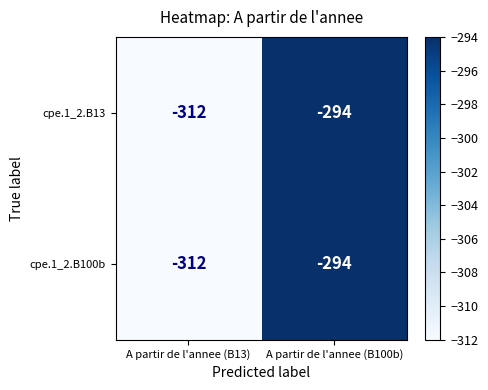

Reading left to right, transcribe all the data shown in this chart.

cpe.1_2.B13: -312	-294
cpe.1_2.B100b: -312	-294